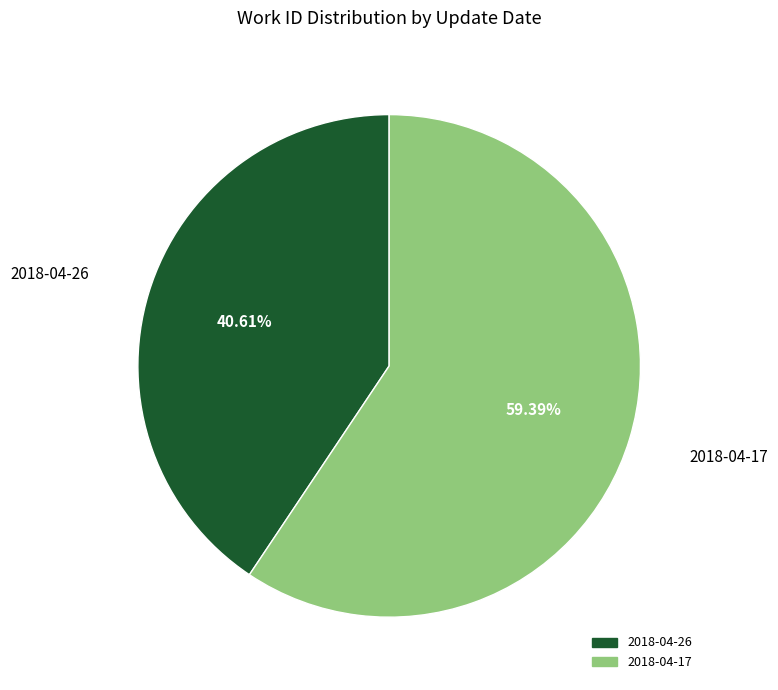

True or false: 2018-04-17 accounts for 68% of the total.

False